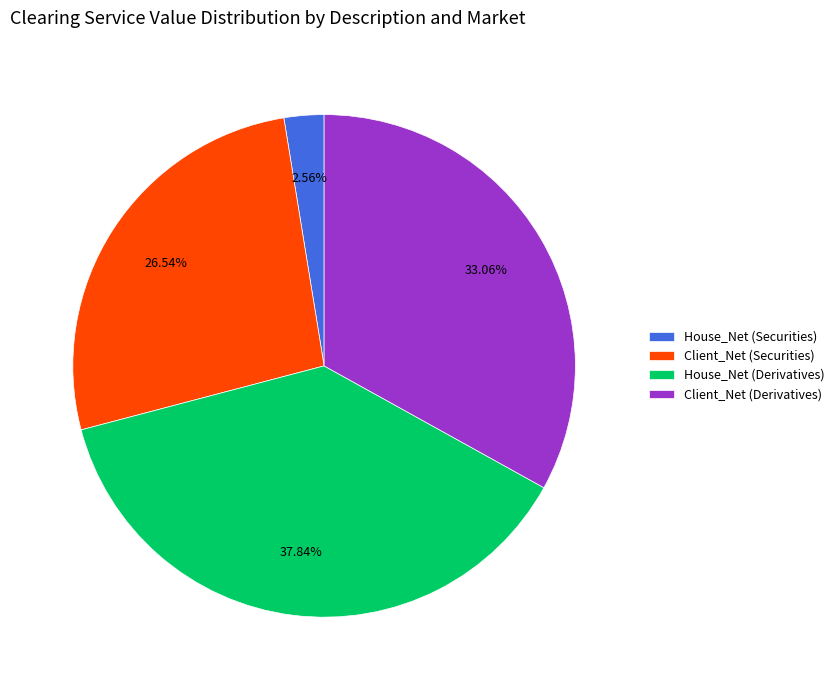

Between Client_Net (Derivatives) and House_Net (Derivatives), which is larger?

House_Net (Derivatives)